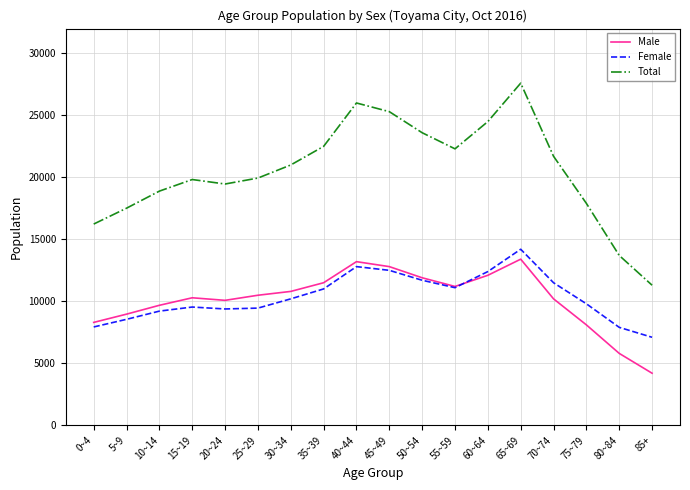

Which series has the widest spread of values?

Total